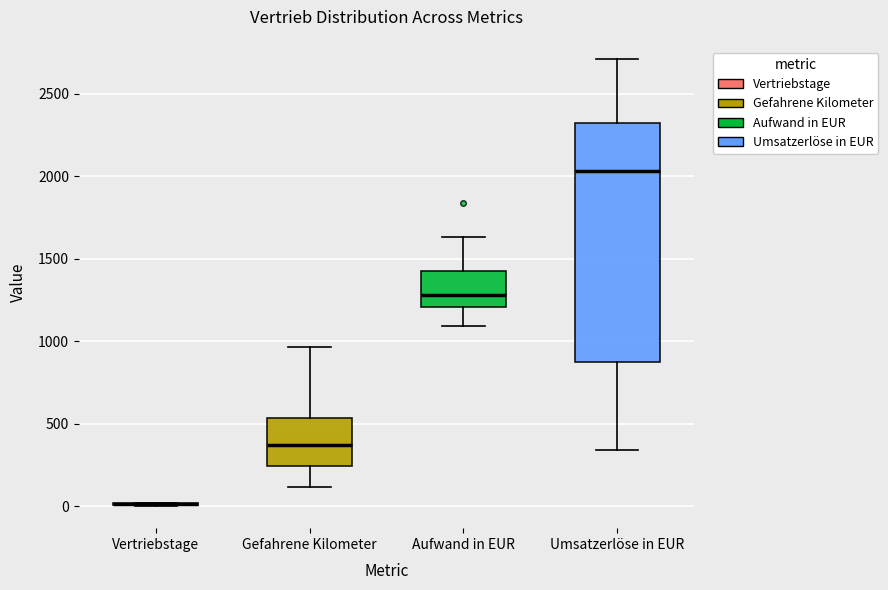

Where does the upper whisker of the box for Gefahrene Kilometer end on the y-axis? The values are not printed on the chart, so give them approximately, as read against the axis.

950